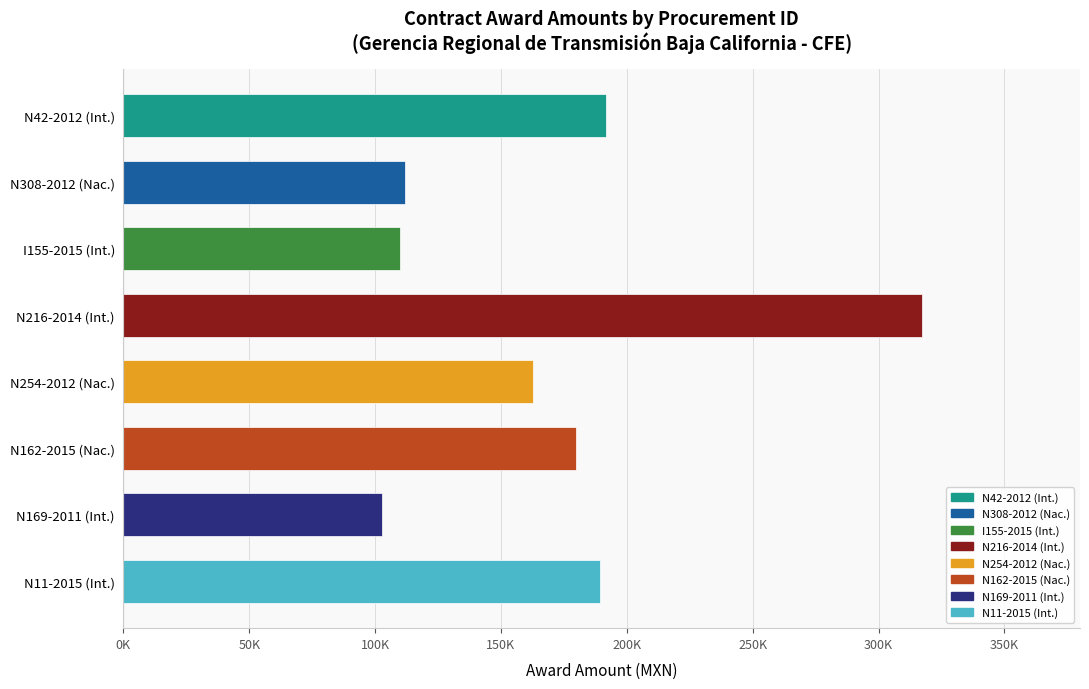

Does the chart contain any negative values?

No